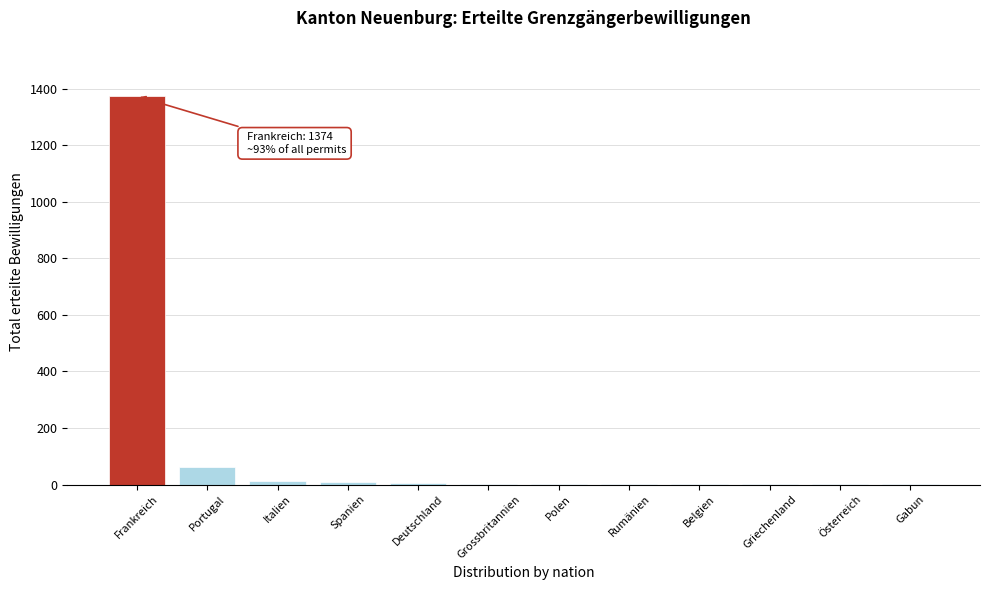

What is the maximum value shown in the chart?

1374